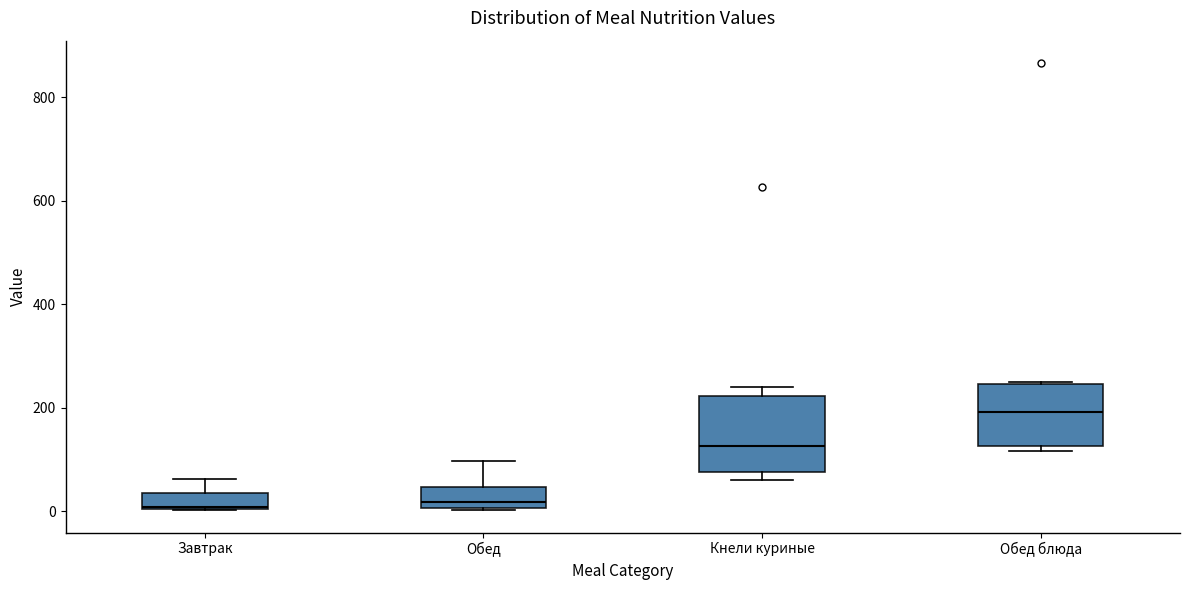

Reading left to right, read every box against the y-axis: the position of its median line, the range the box covers, and the ends of its whiskers. The values are not printed on the chart, so give them approximately, as read against the axis.

Завтрак: median 0, box 0 to 40, whiskers 0 to 60
Обед: median 20, box 0 to 40, whiskers 0 to 100
Кнели куриные: median 120, box 80 to 220, whiskers 60 to 240
Обед блюда: median 200, box 120 to 240, whiskers 120 (just below the box's lower edge) to 260